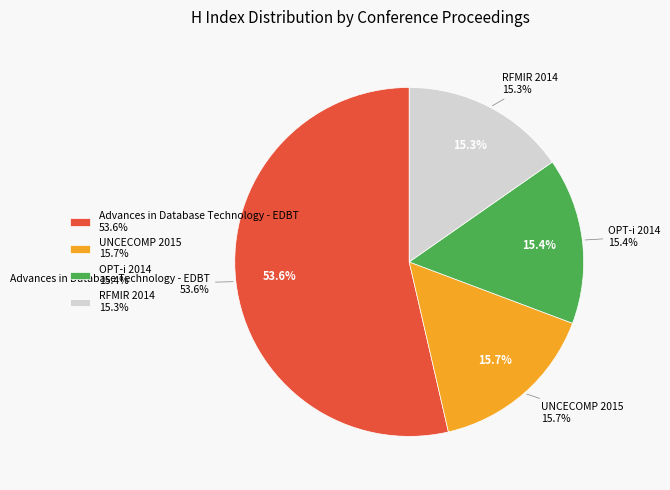

Which slice is the largest?

Advances in Database Technology - EDBT